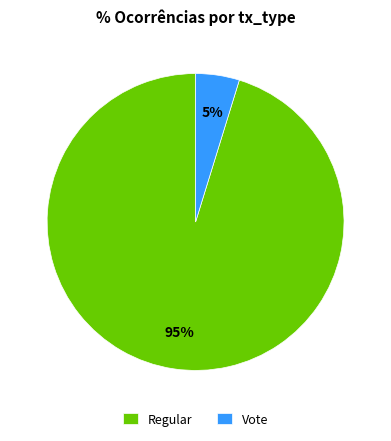

Combined, do Regular and Vote account for over 50%?

Yes